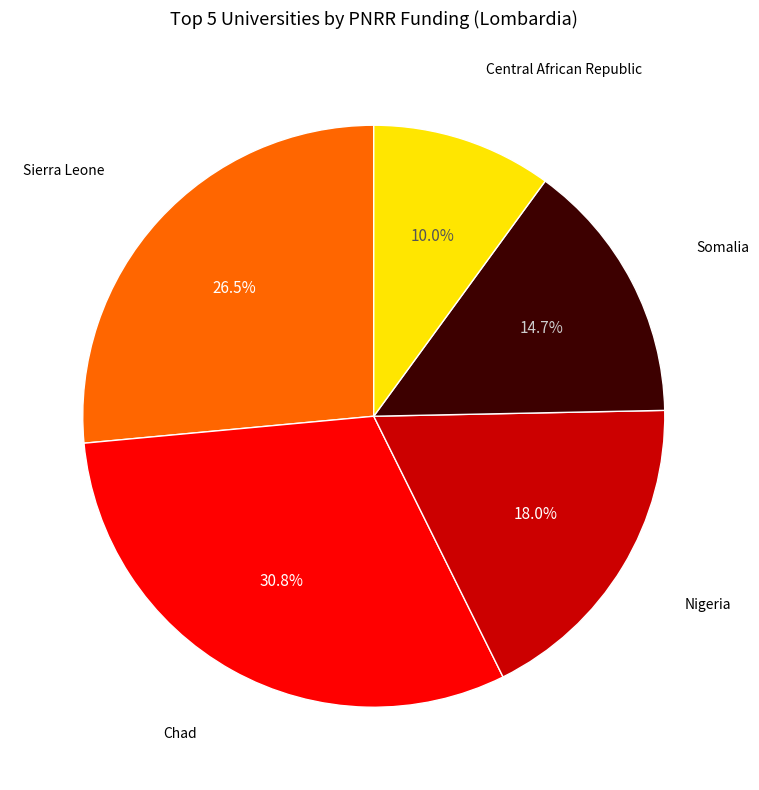

Is there any slice that represents more than half of the pie?

No